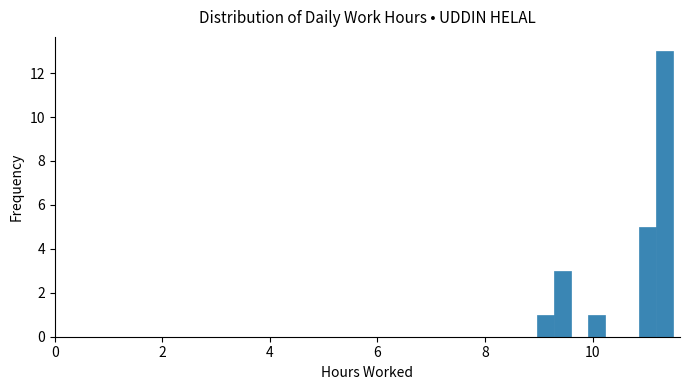

Around what value on the x-axis is the tallest bar? Give the approximate position of its centre, as read against the axis.

11.4